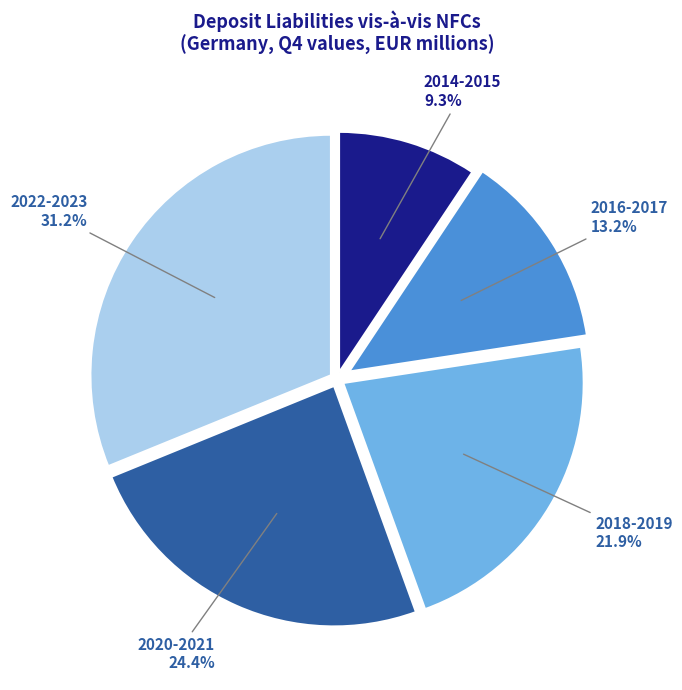

To the nearest percent, what is the difference between the largest and smallest slice percentages?

22%